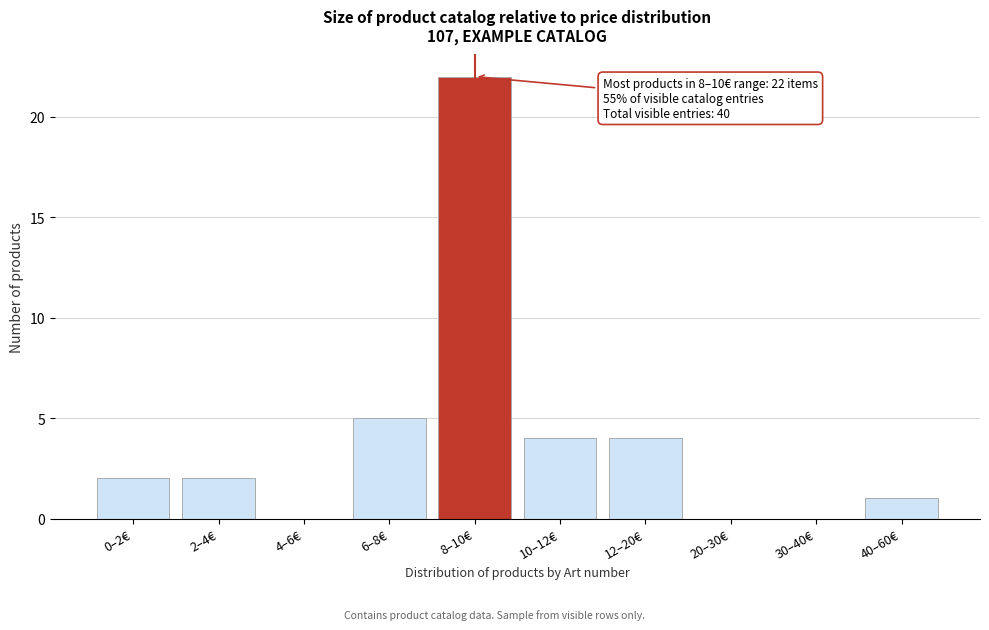

Reading left to right, list all the values displayed in this chart.

0–2€=2	2–4€=2	4–6€=0	6–8€=5	8–10€=22	10–12€=4	12–20€=4	20–30€=0	30–40€=0	40–60€=1